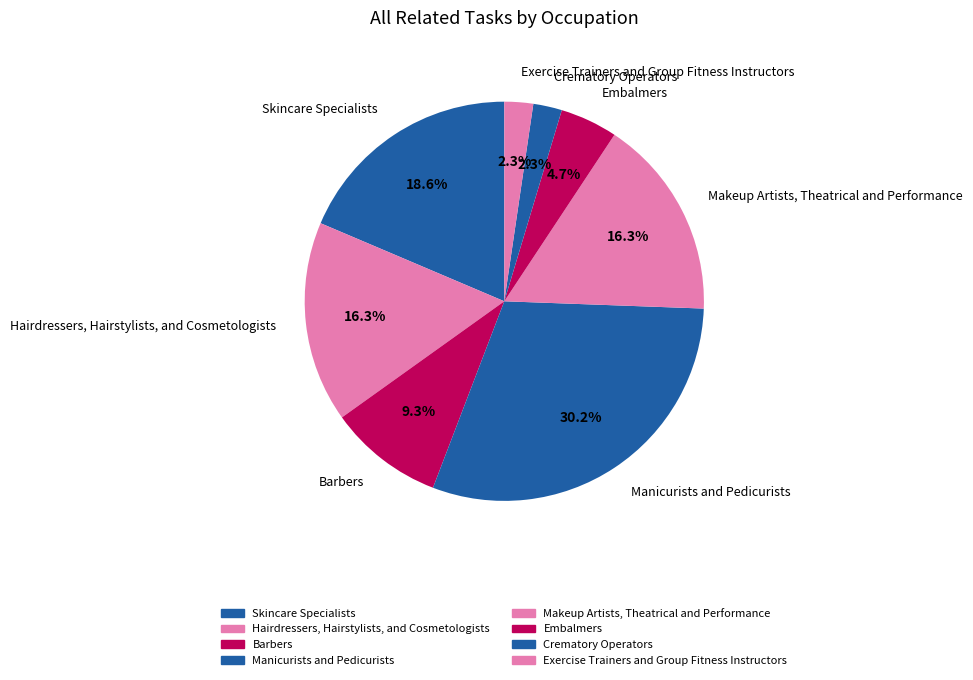

To the nearest percent, what is the average slice percentage?

12%